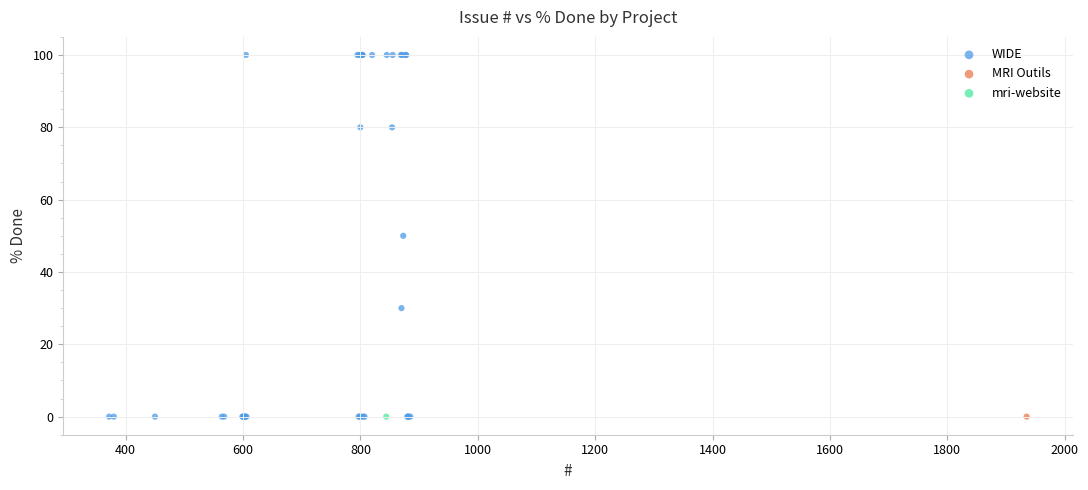

What are all the series names shown in the legend?

WIDE, MRI Outils, mri-website